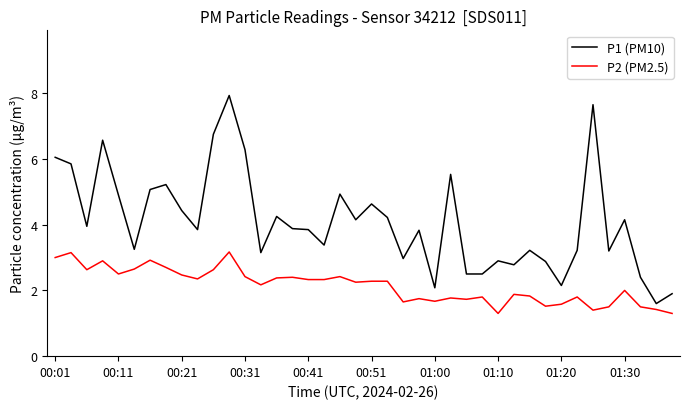

Which series has the largest range (max minus min)?

P1 (PM10)